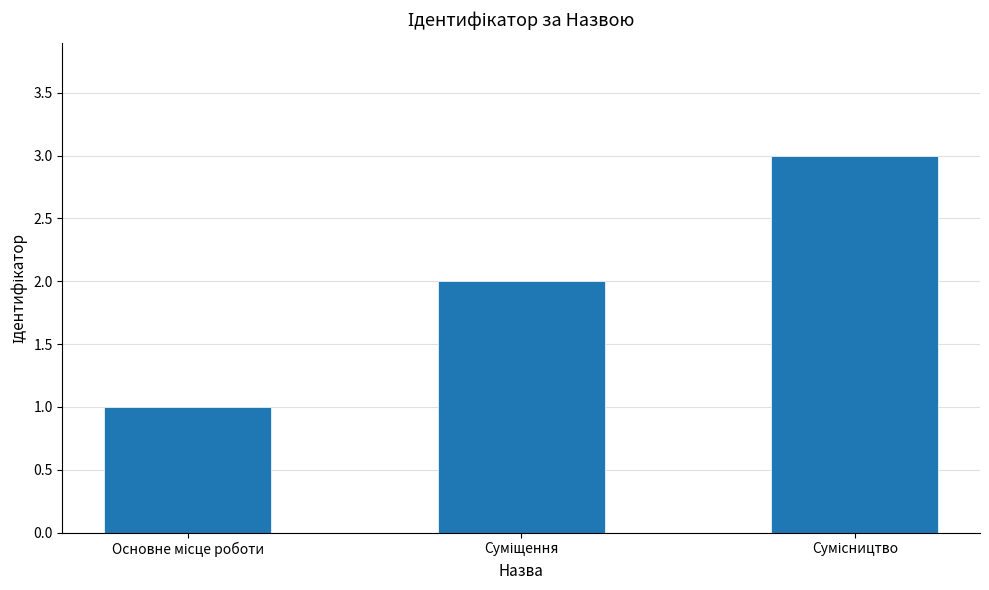

Are the bars grouped side by side (vs. stacked)?

No